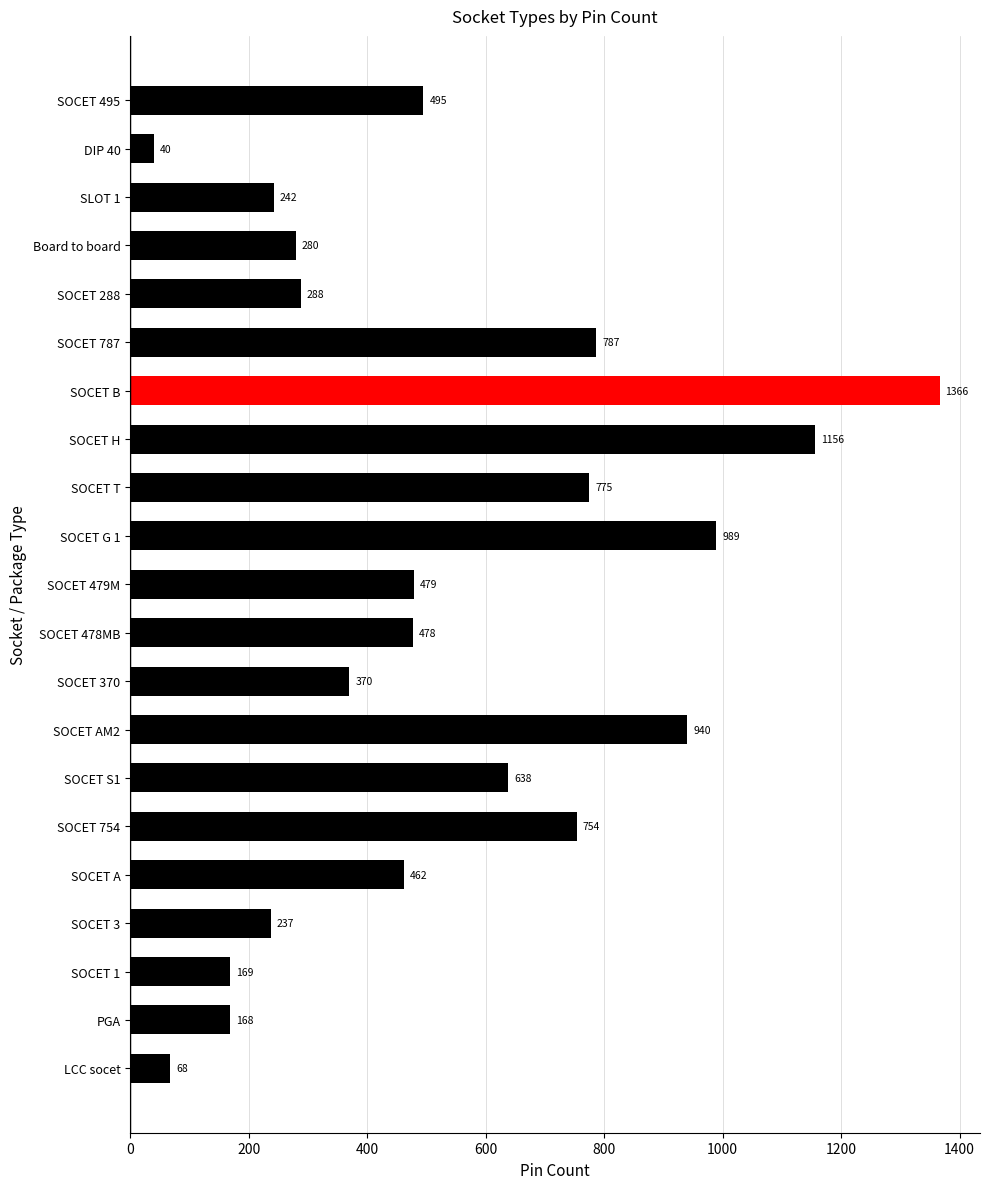

Where is the data nearest to the value 703?

SOCET 754